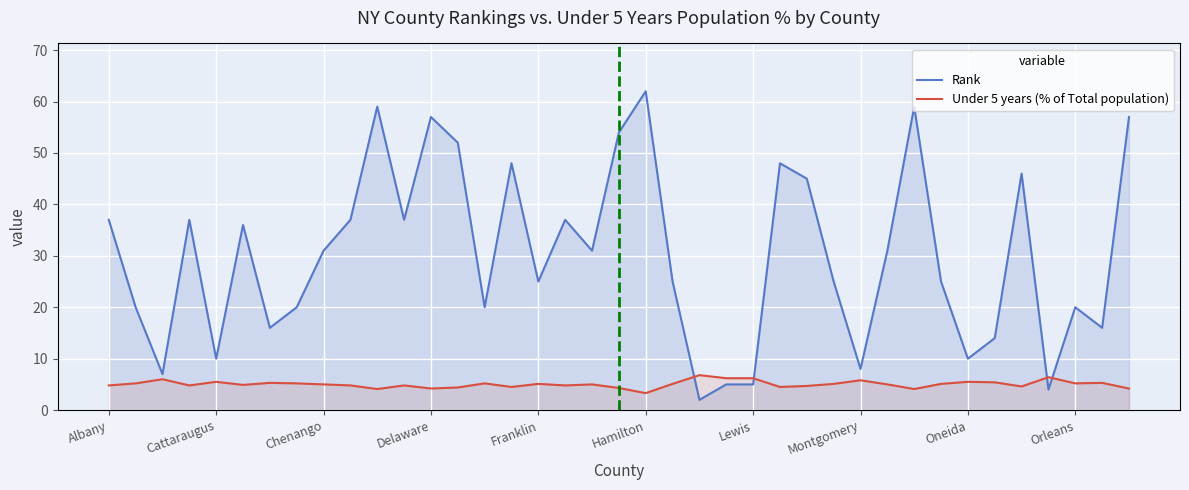

True or false: Rank has a value of 10.0 at Oneida.

True